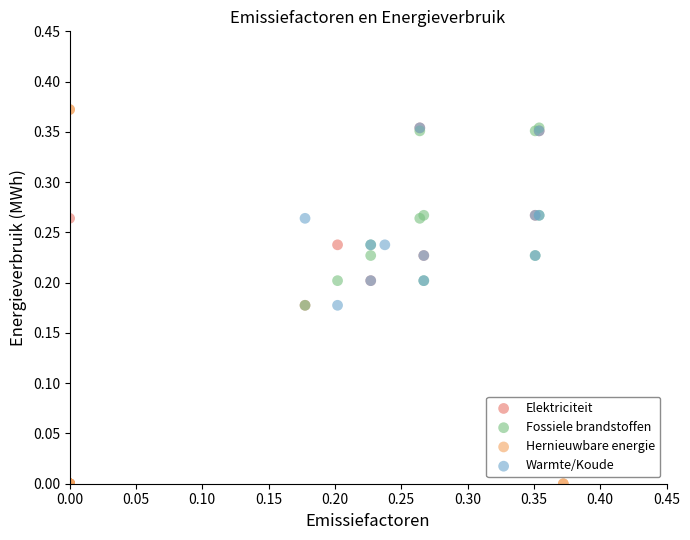

Which series reaches the maximum Y coordinate?

Hernieuwbare energie